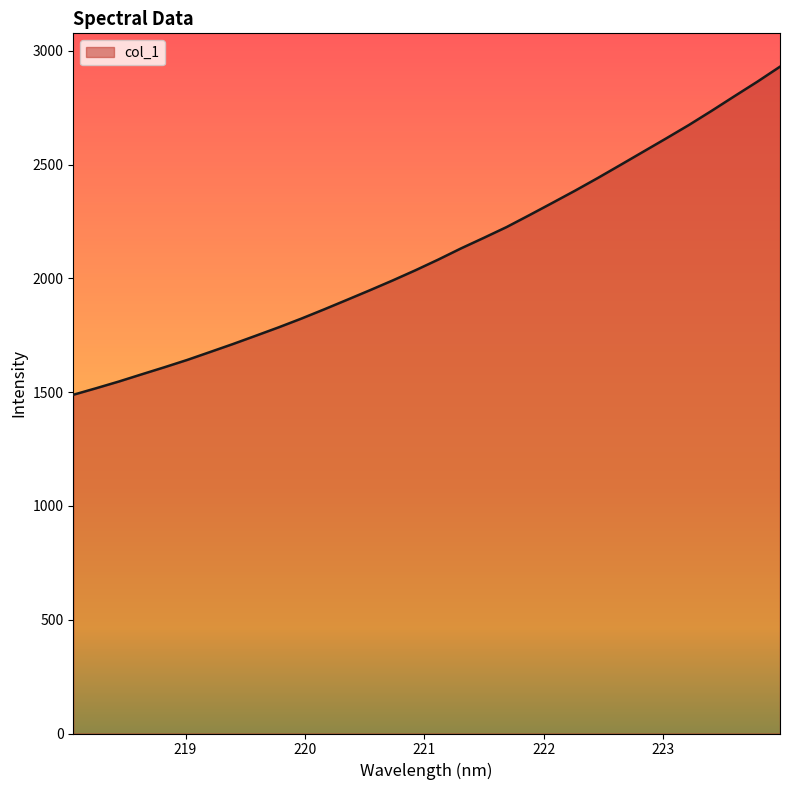

What is the smallest value displayed?

1488.8